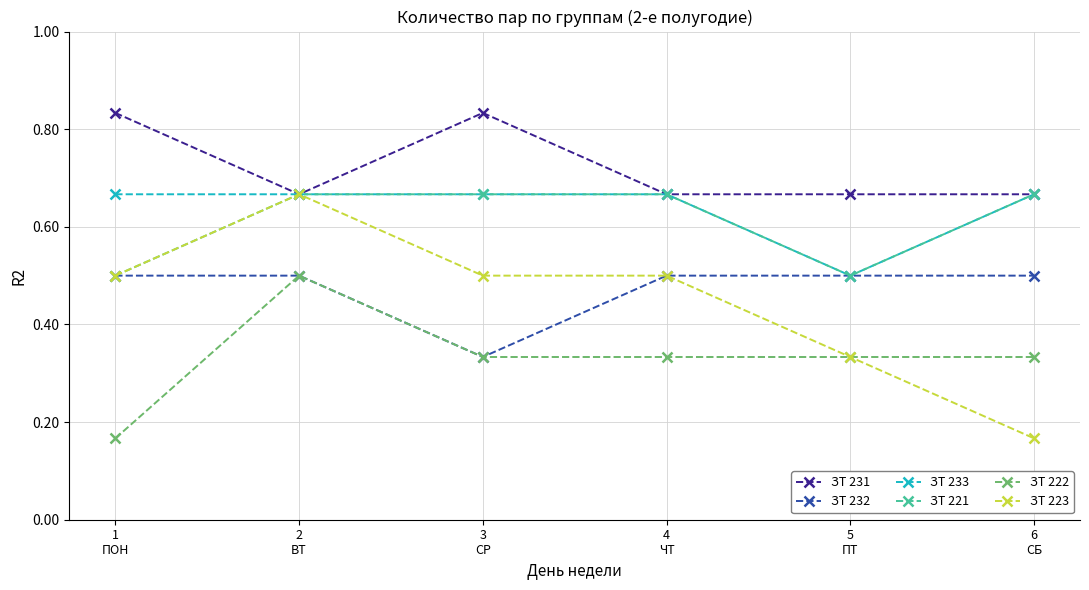

True or false: ЗТ 222 and ЗТ 231 intersect in this chart.

False